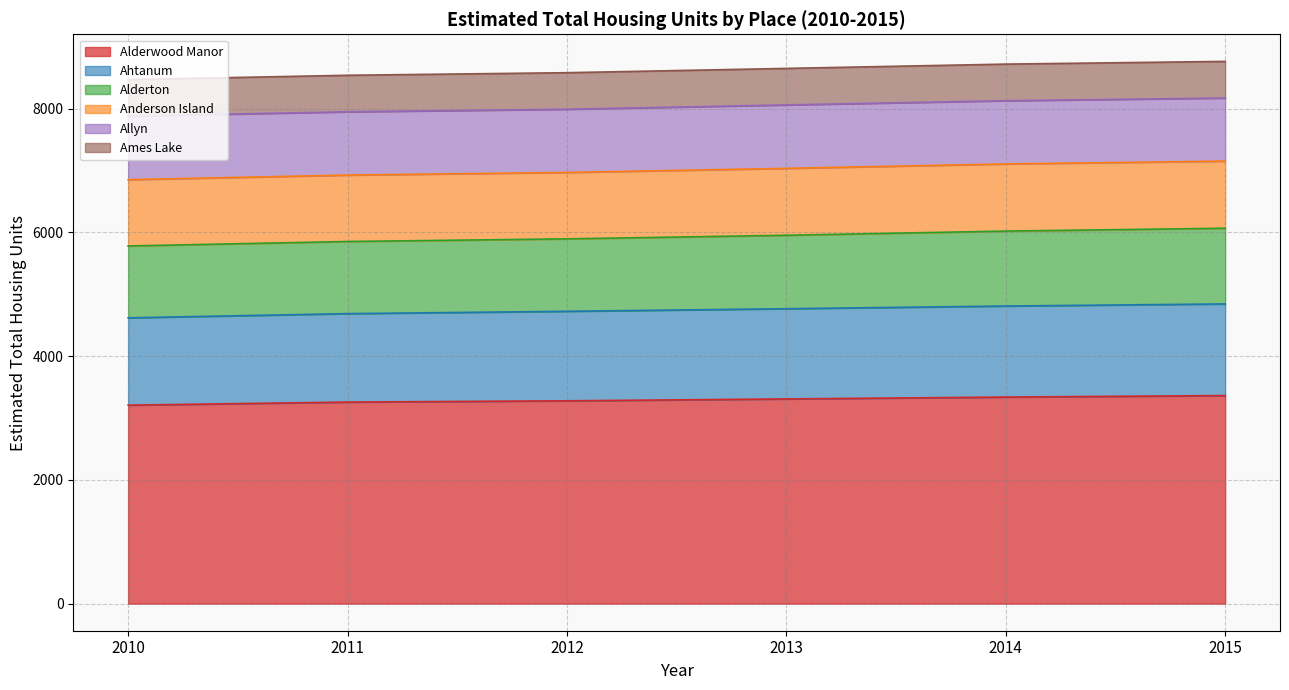

What is the maximum value for Estimated Total Housing Units 2011?

3257.9